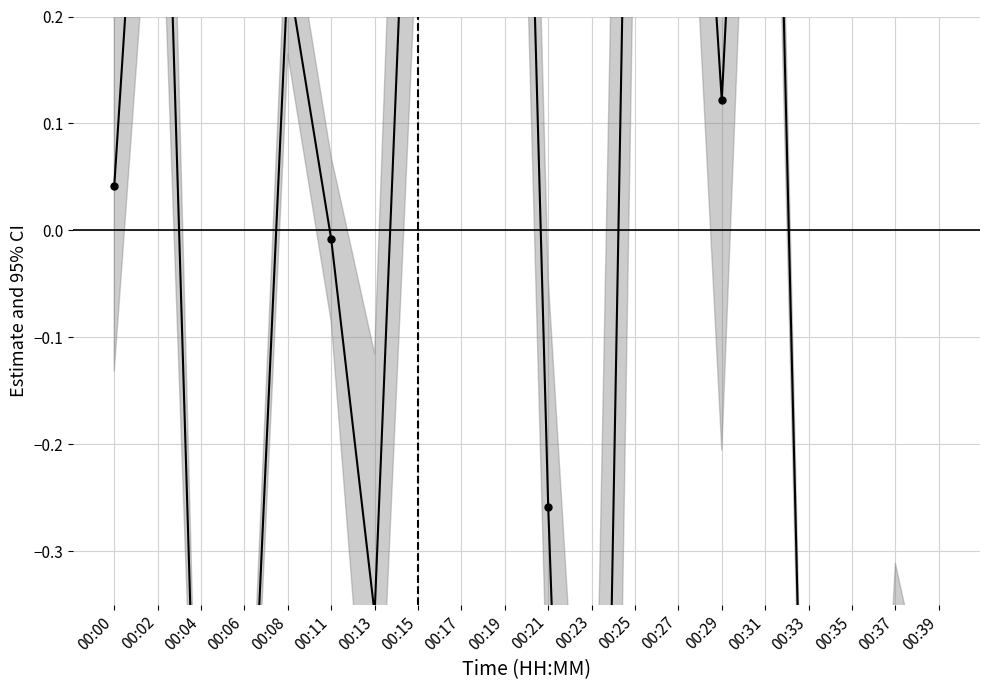

Does the chart display data point markers on the line(s)?

Yes